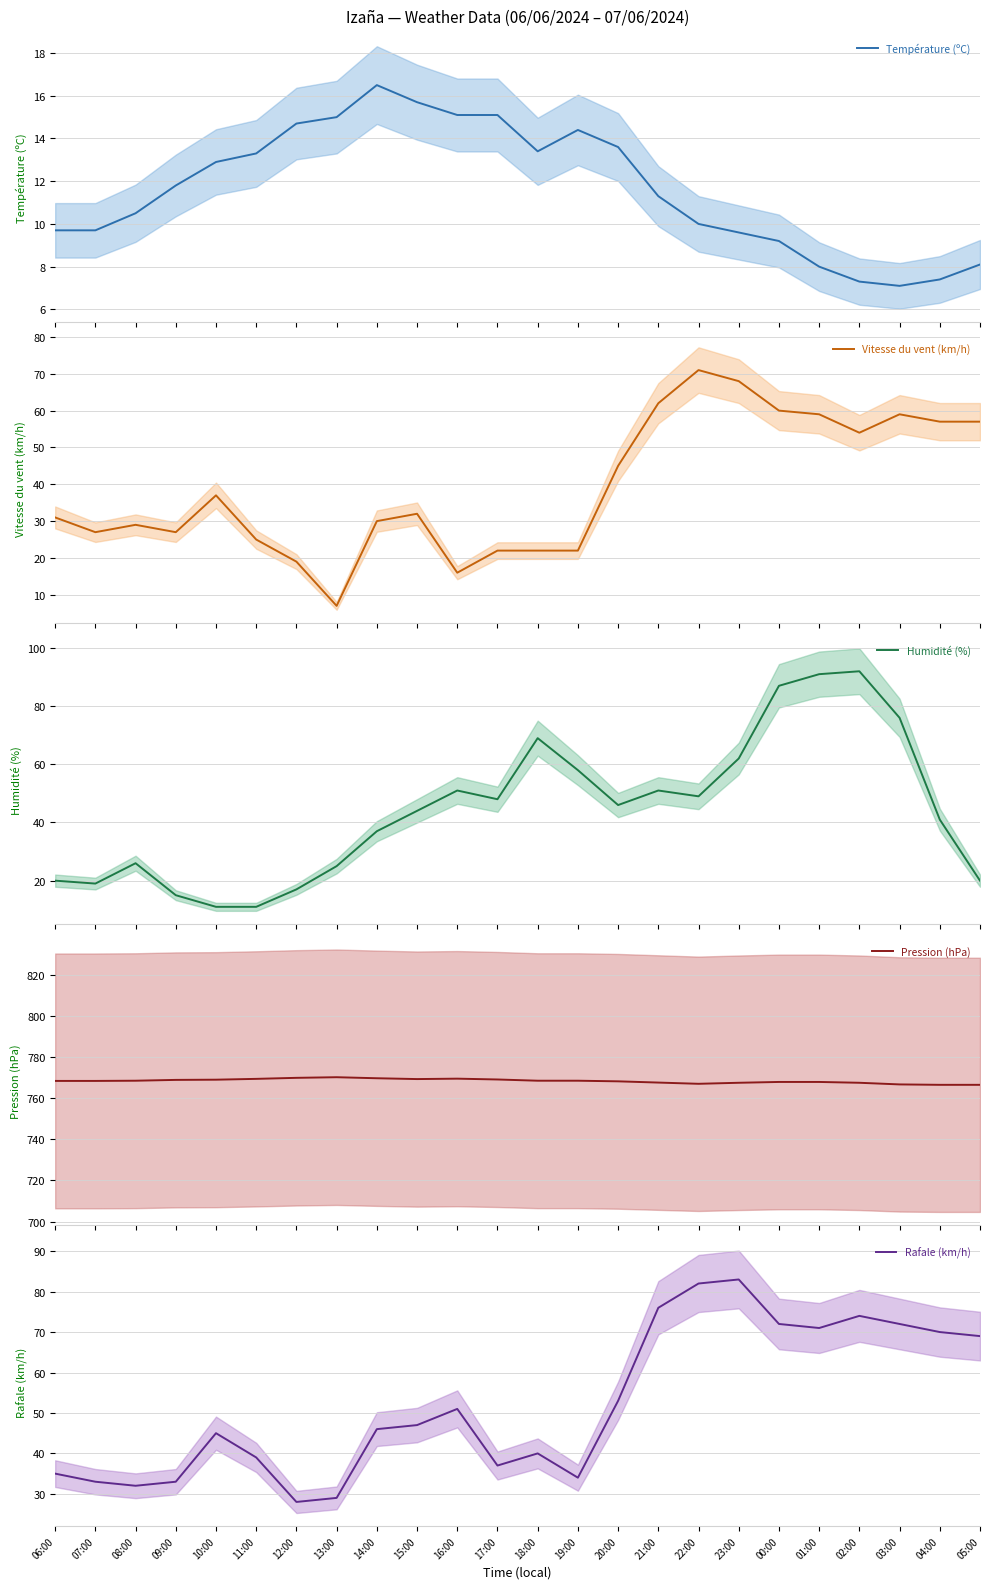

At which label does Humidité (%) reach its peak?

02:00